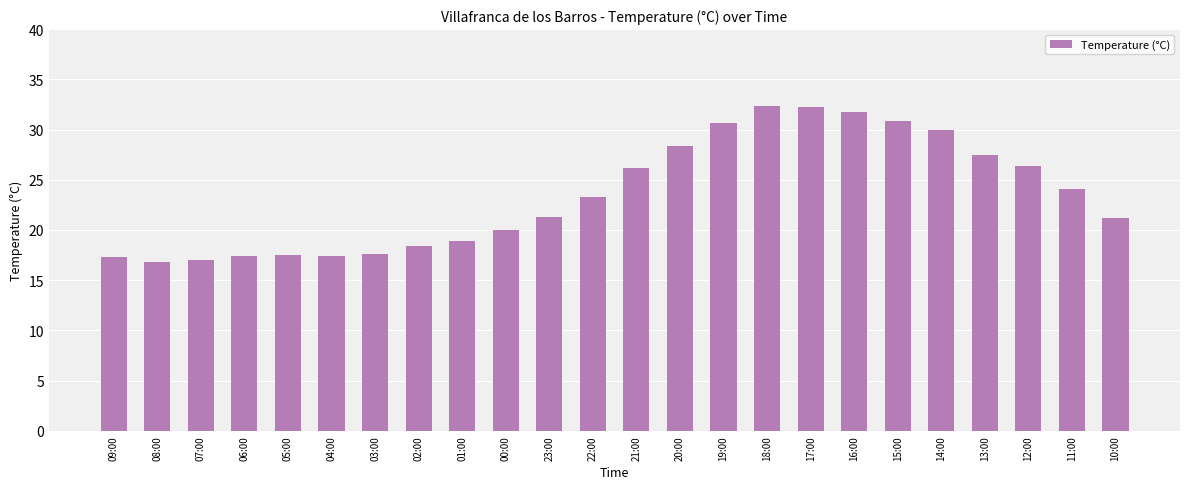

What is the average value?

23.5